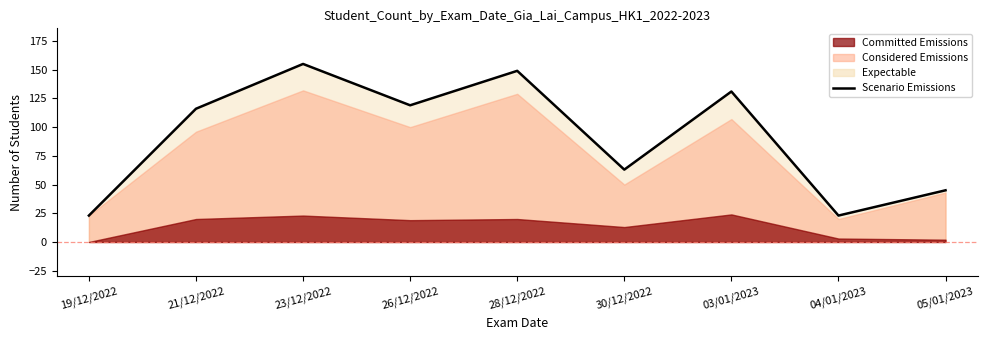

What is the value of the 5th point from the left?

149